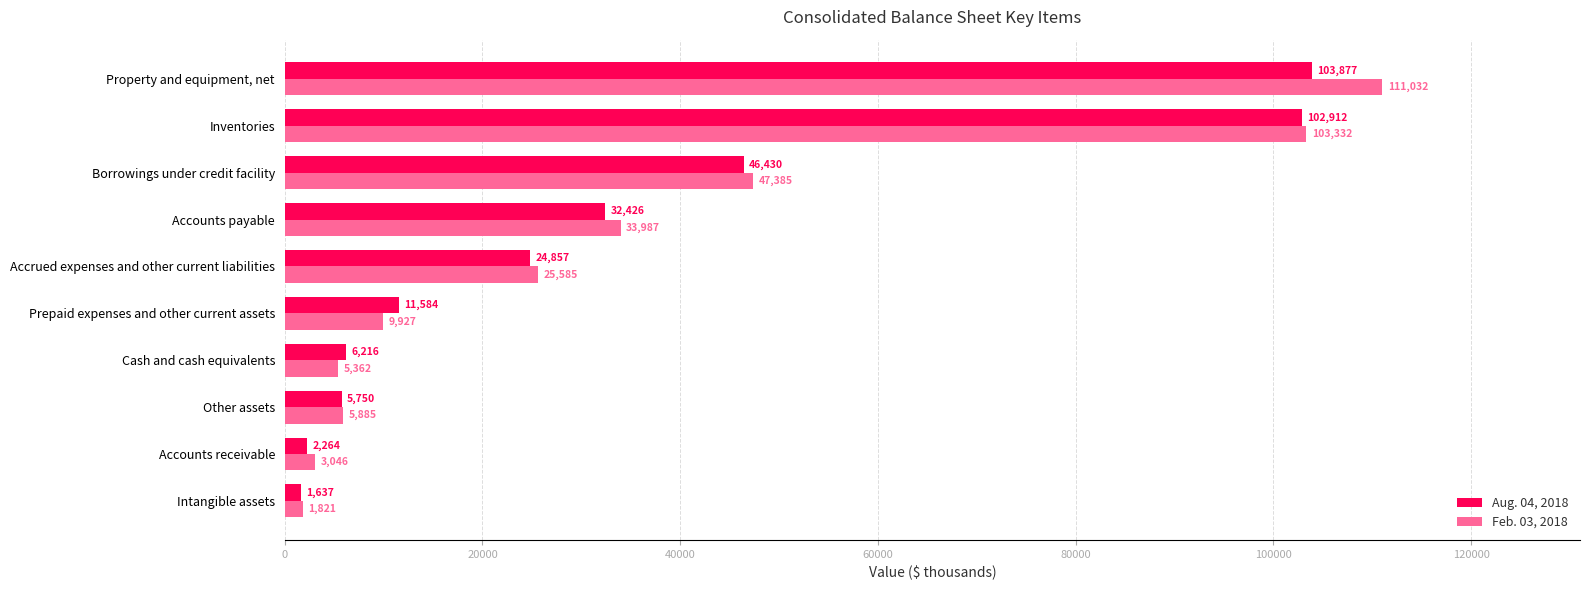

Which series has the largest range (max minus min)?

Feb. 03, 2018